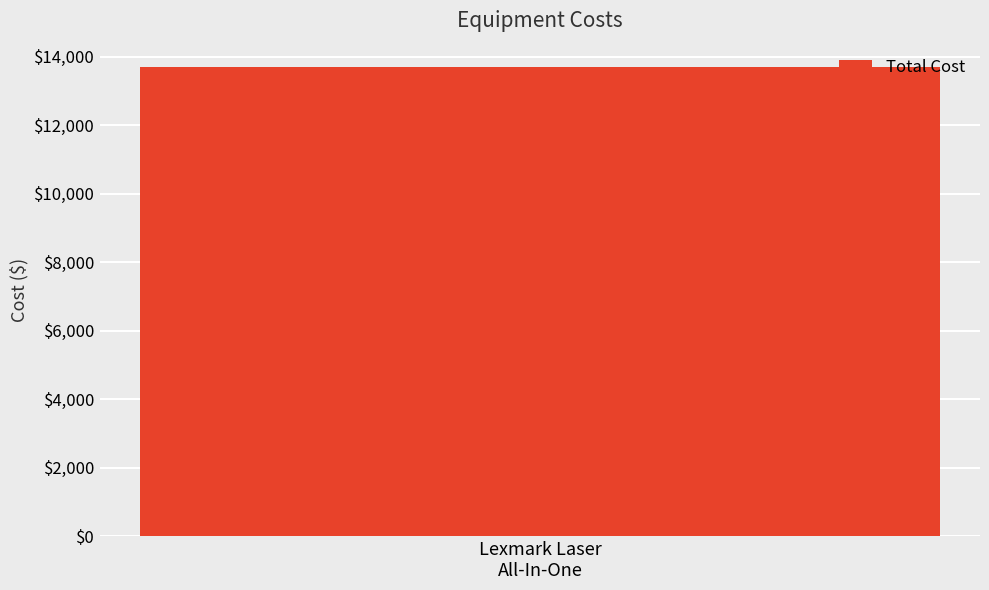

Which series changed the most between Item 3 and Item 4?

Total Cost